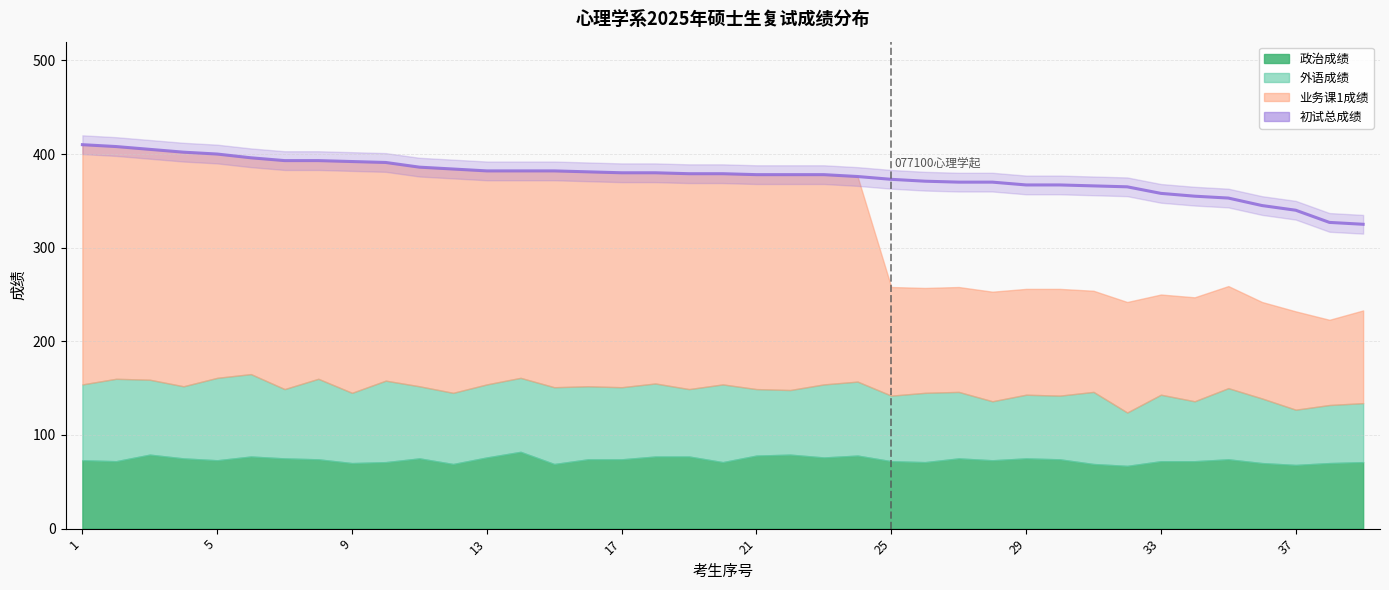

True or false: 业务课1成绩 and 初试总成绩 intersect in this chart.

False